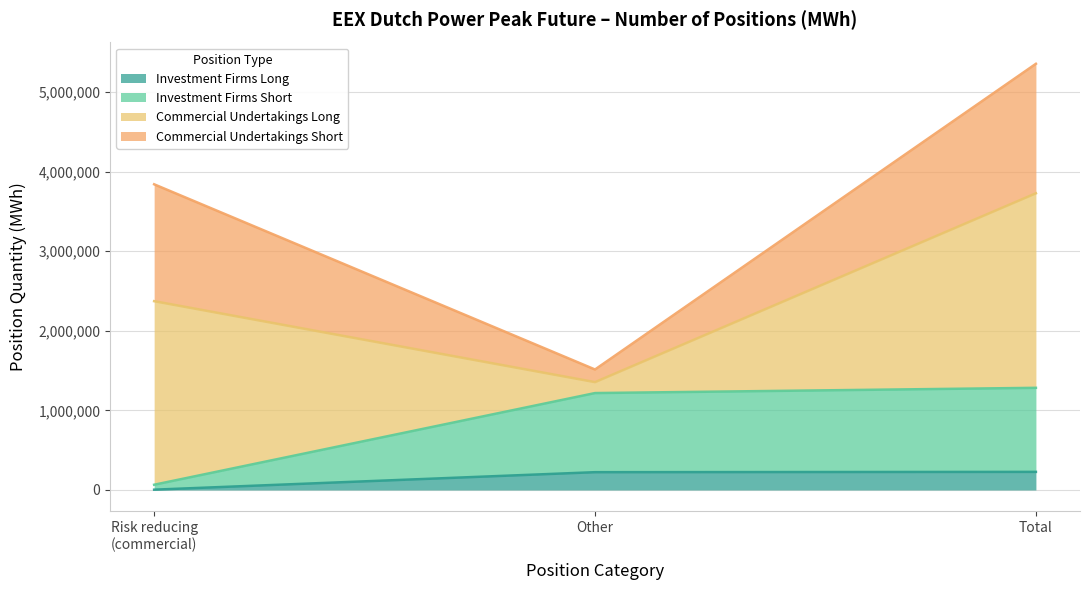

What is the total value across all series at Total?

5352744